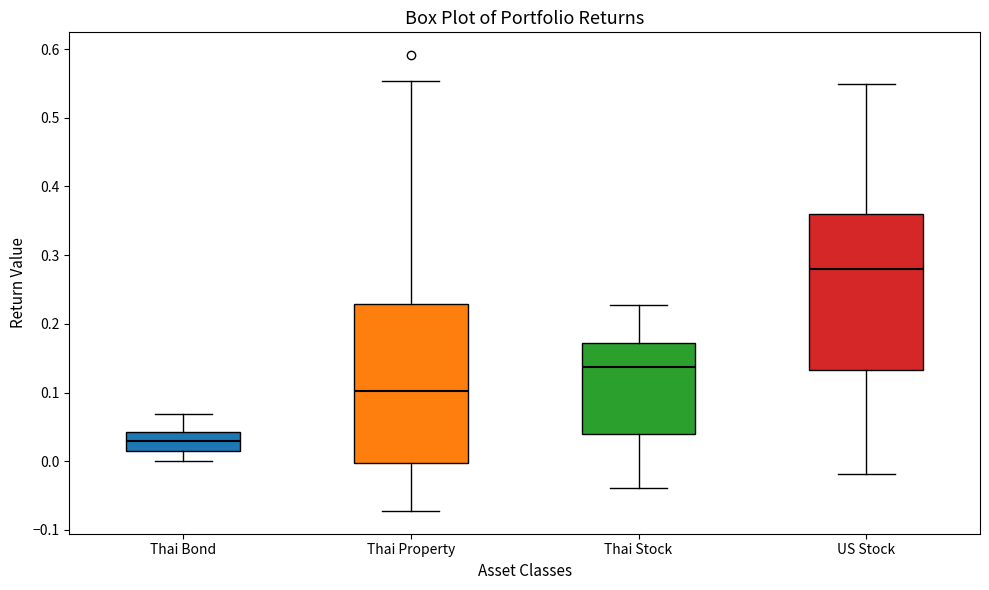

Reading left to right, transcribe this box plot: for each box, give where its median line is, the range the box spans, and where its two whiskers end, as read against the y-axis. The values are not printed on the chart, so give them approximately, as read against the axis.

Thai Bond: median 0.03, box 0.01 to 0.04, whiskers 0.00 to 0.07
Thai Property: median 0.10, box 0.00 to 0.23, whiskers -0.07 to 0.55
Thai Stock: median 0.14, box 0.04 to 0.17, whiskers -0.04 to 0.23
US Stock: median 0.28, box 0.13 to 0.36, whiskers -0.02 to 0.55